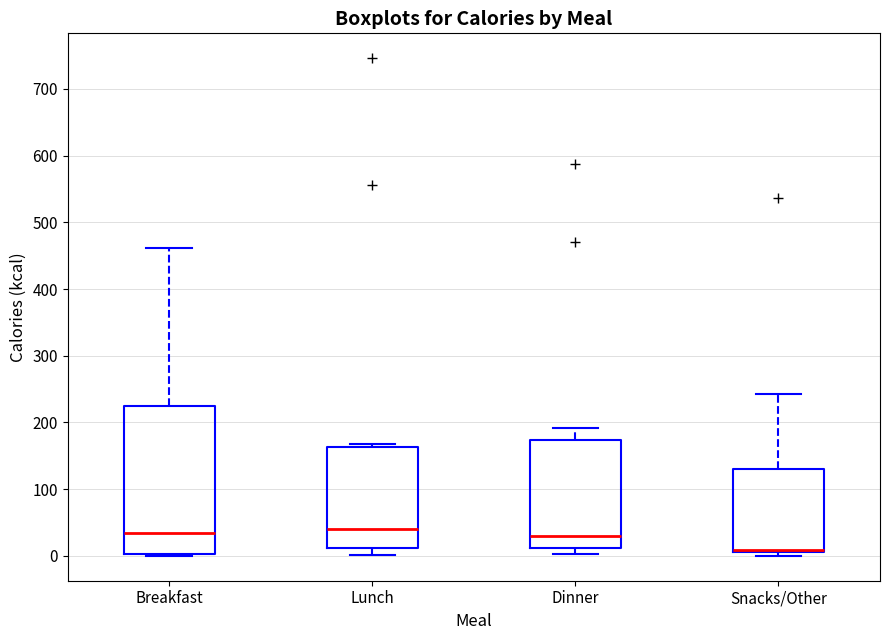

Where is the upper edge of the box for Dinner on the y-axis? The values are not printed on the chart, so give them approximately, as read against the axis.

170